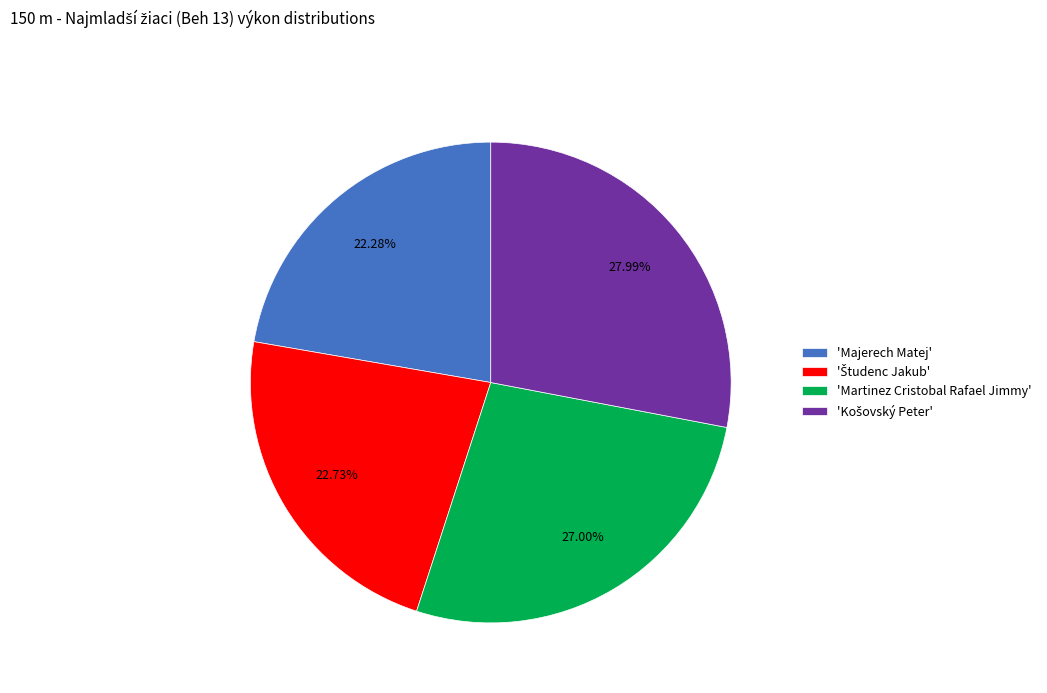

Does any single category account for the majority?

No